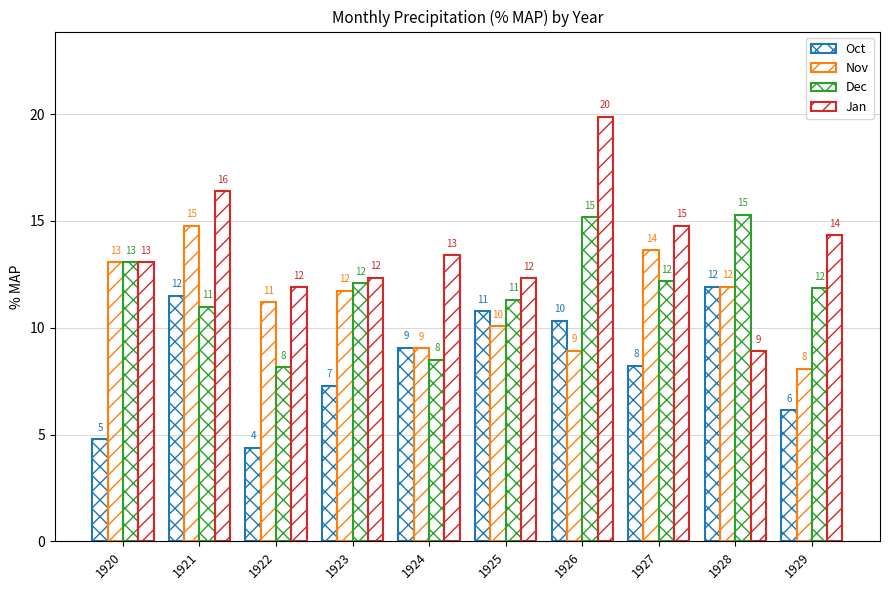

Which has a higher value, 1929 or 1922?

1929